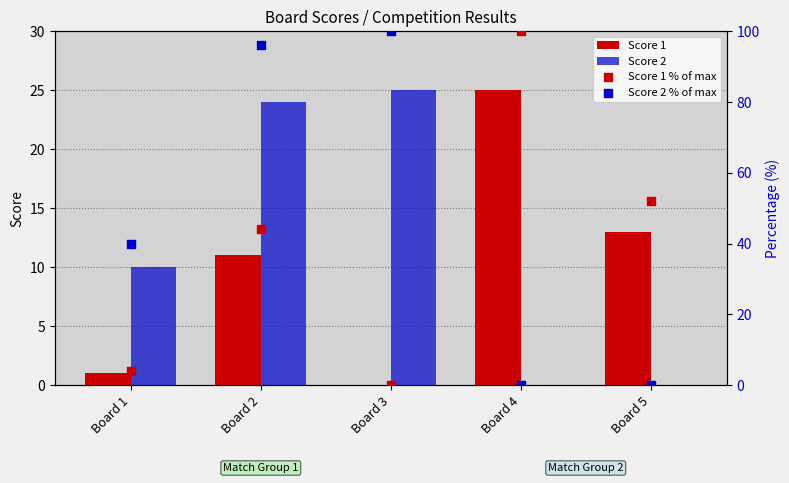

Which series reaches the maximum Y coordinate?

Score 1 % of max